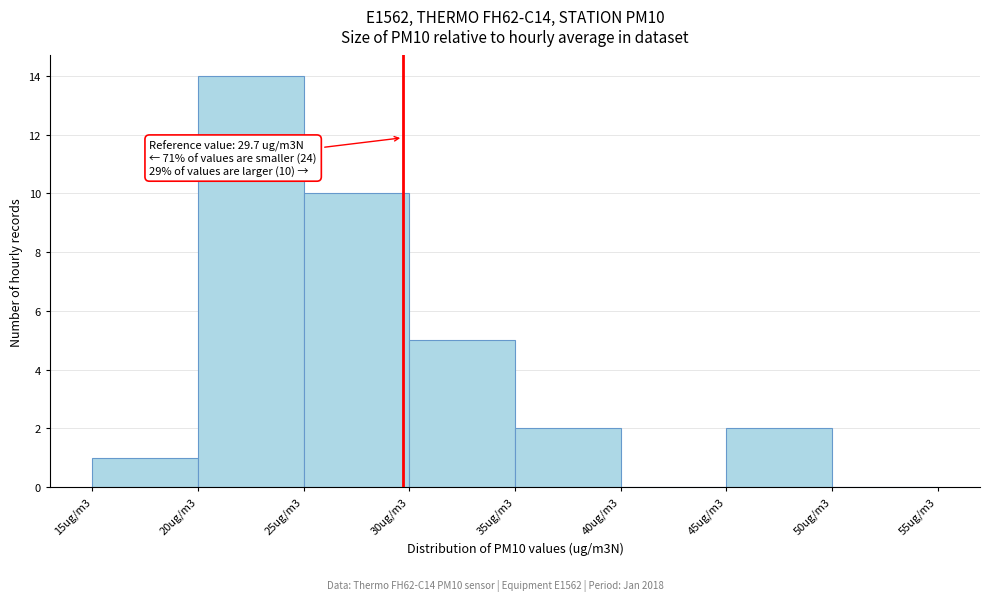

Reading right to left, list all the values displayed in this chart.

50ug/m3=0	45ug/m3=2	40ug/m3=0	35ug/m3=2	30ug/m3=5	25ug/m3=10	20ug/m3=14	15ug/m3=1